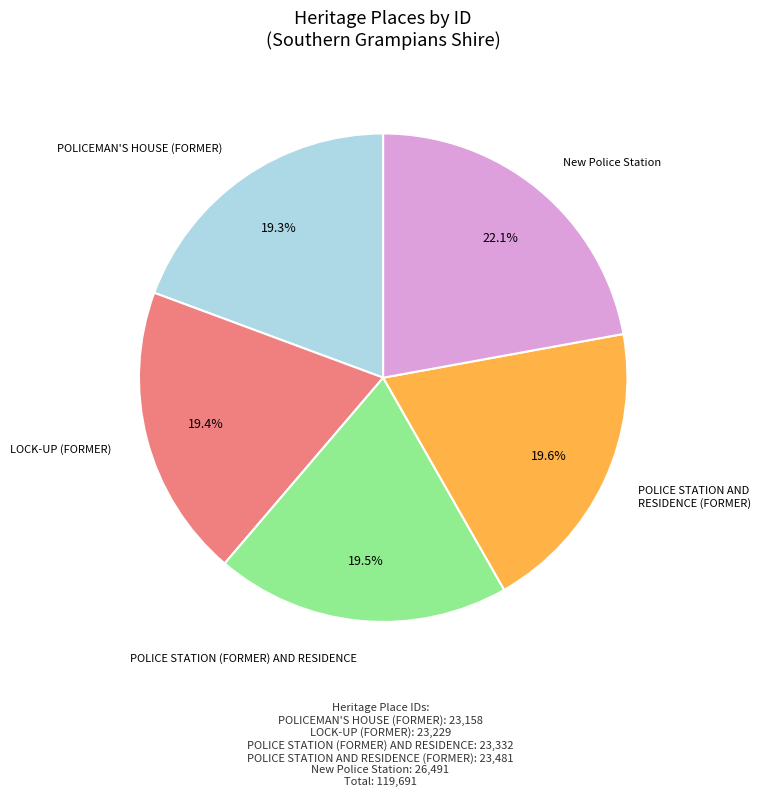

Count the number of slices in the pie.

5